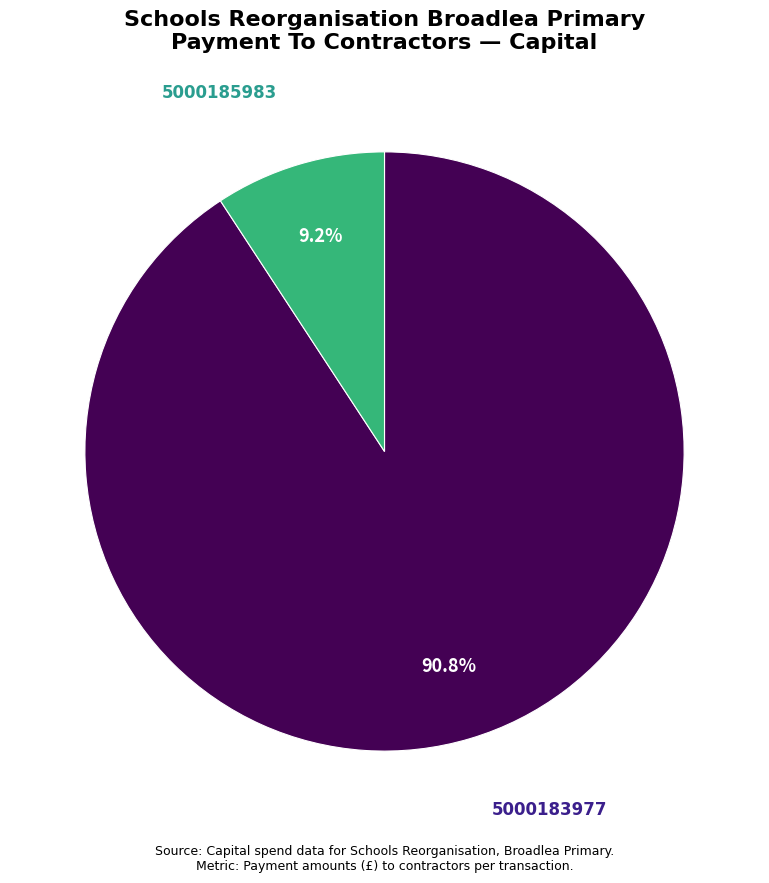

To the nearest percent, what is the difference between the 5000183977 and 5000185983 slice percentages?

82%